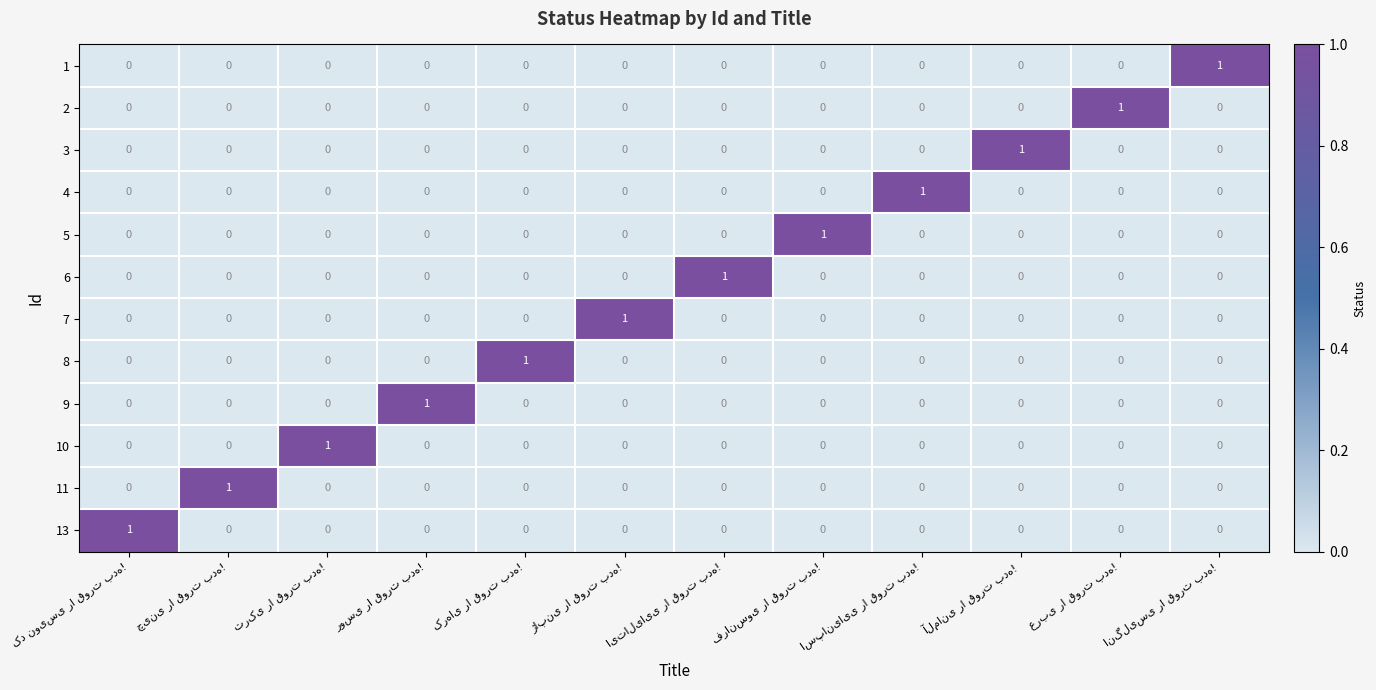

At how many categories does at least one series exceed 0?

12